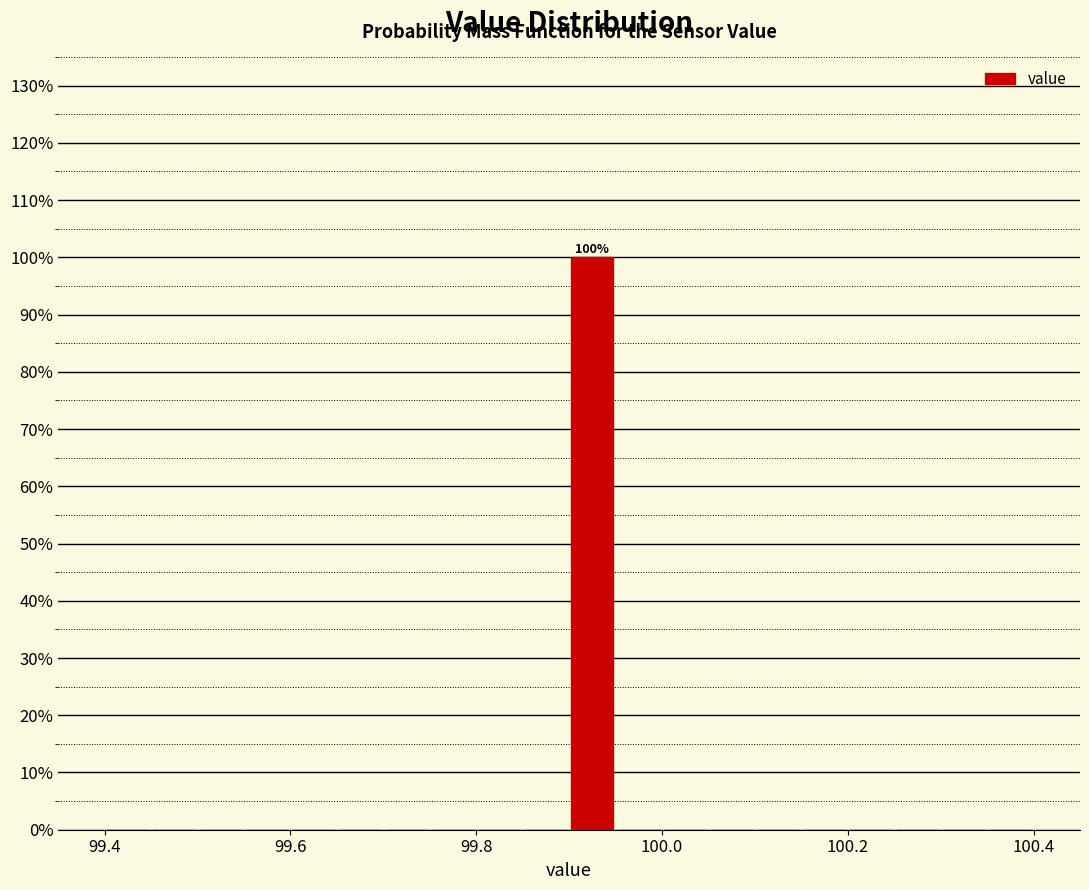

Read against the x-axis, roughly where is the centre of the tallest bar?

99.92